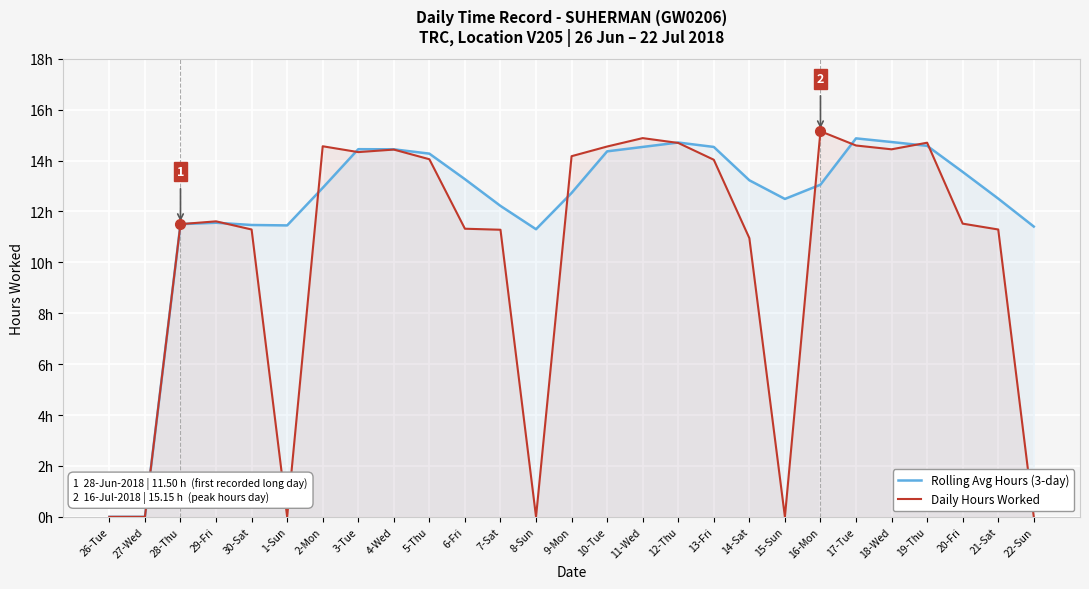

What is the label of the 21st point from the right?

2-Mon